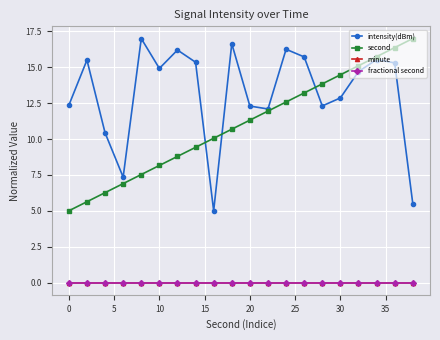

What is the sum of all second values?

220.0